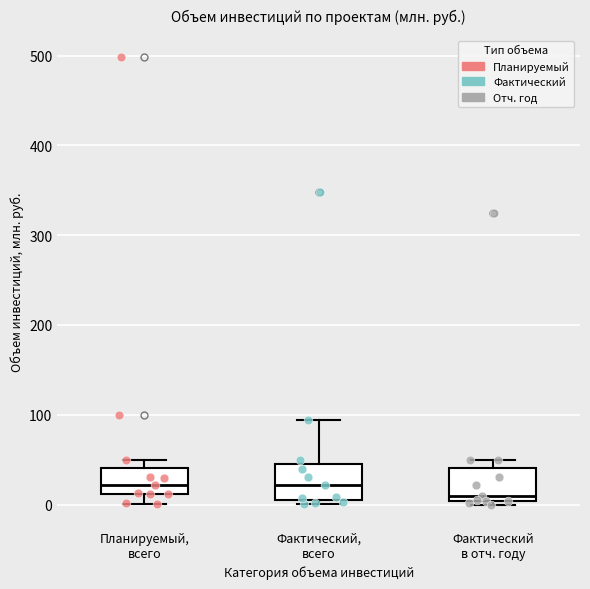

Reading left to right, read every box against the y-axis: the position of its median line, the range the box covers, and the ends of its whiskers. The values are not printed on the chart, so give them approximately, as read against the axis.

Планируемый, всего: median 20, box 10 to 40, whiskers 0 to 50
Фактический, всего: median 20, box 0 to 50, whiskers 0 (just below the box's lower edge) to 90
Фактический в отч. году: median 10, box 0 to 40, whiskers 0 (just below the box's lower edge) to 50